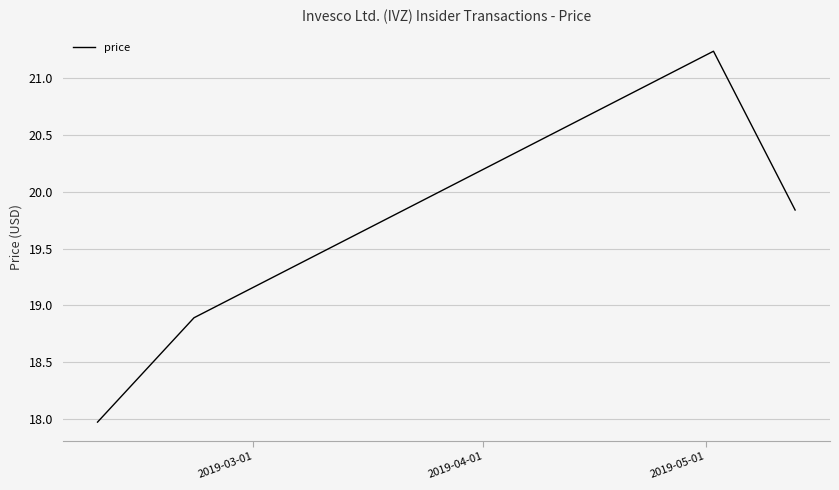

How many interior local peaks (higher than both neighbors) does the data have?

1